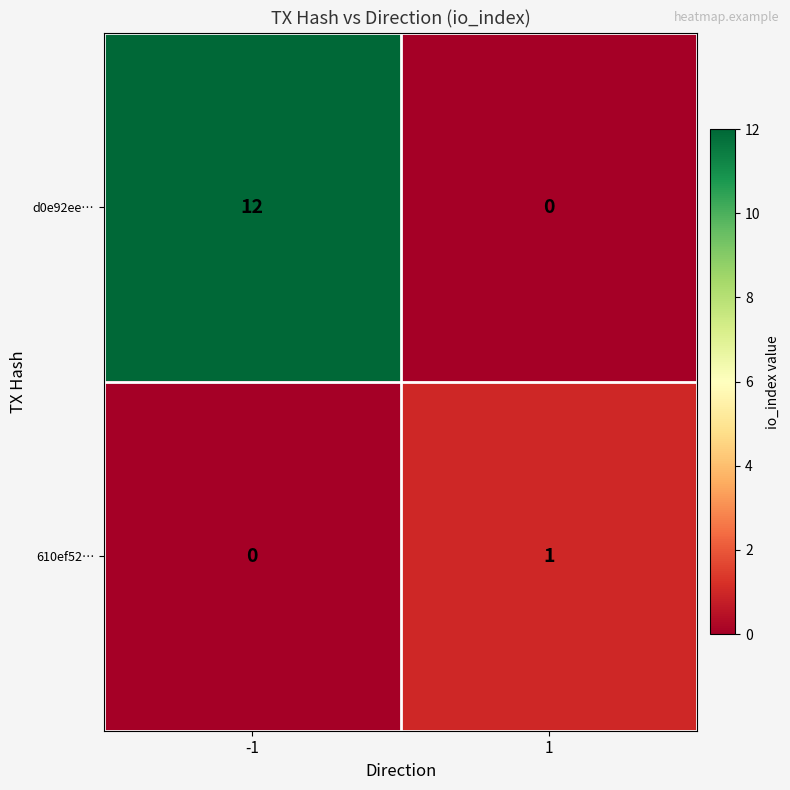

Which series has the largest total across all categories?

d0e92ee…